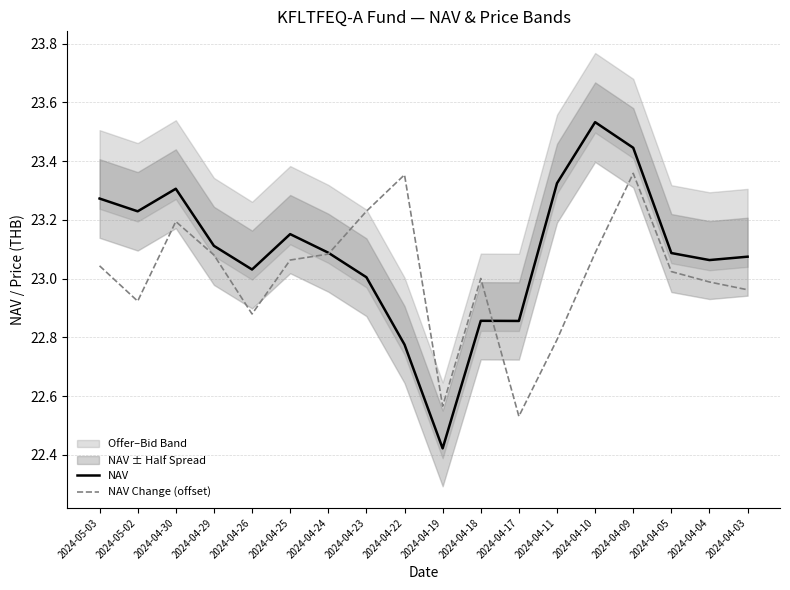

How many values in the NAV series exceed 23?

14